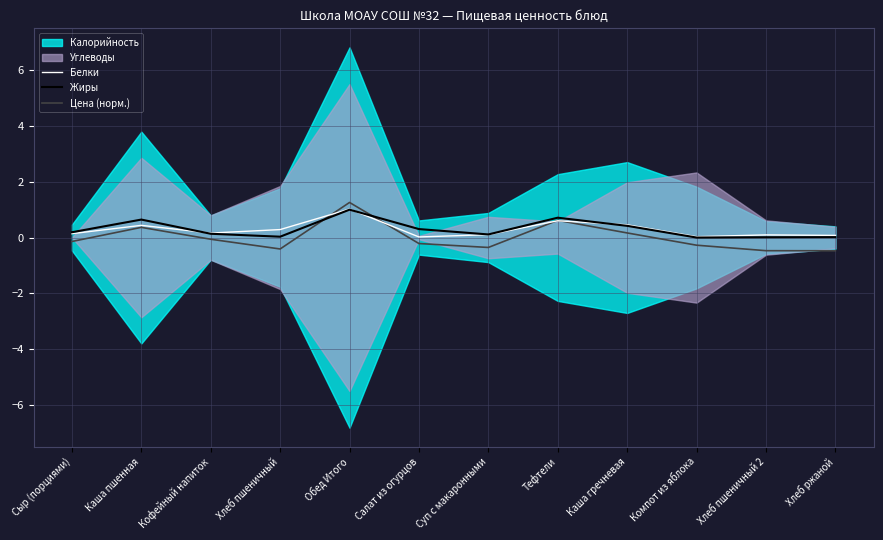

Is it true that Цена (норм.) equals 0.4 at Обед Итого?

False